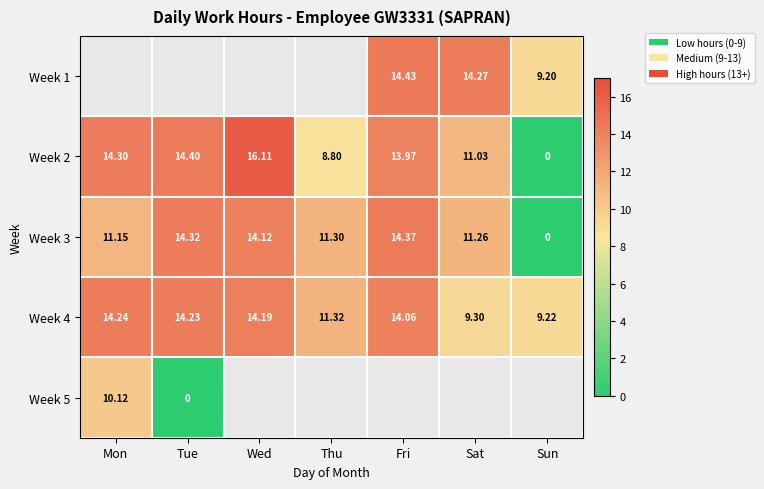

Count the number of categories in the chart.

7